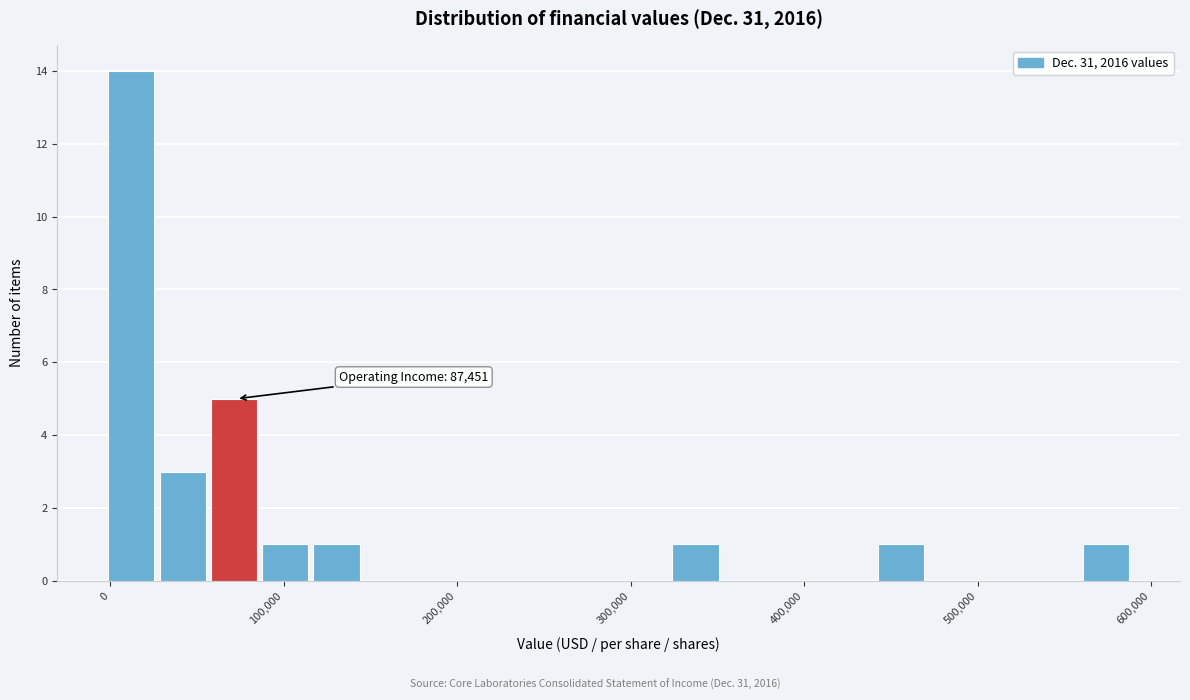

Read against the x-axis, roughly where is the centre of the tallest bar?

10000